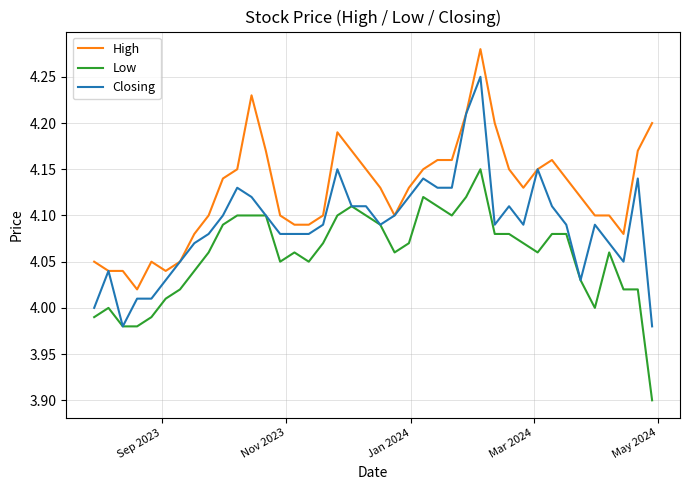

What is the minimum value for Low?

3.9